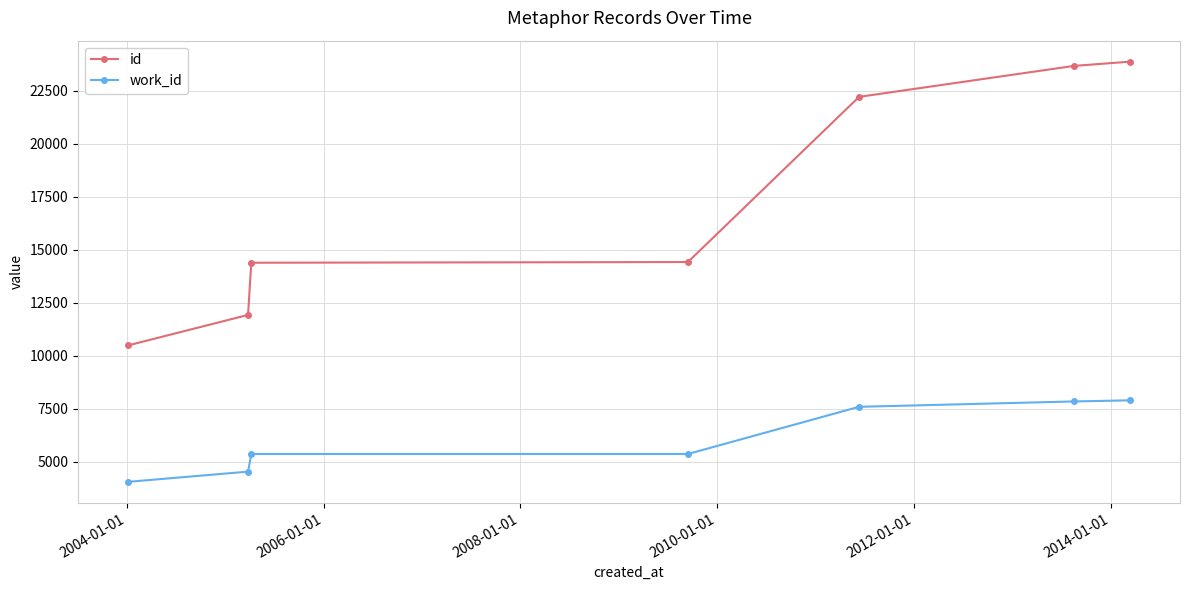

Count the number of categories in the chart.

7